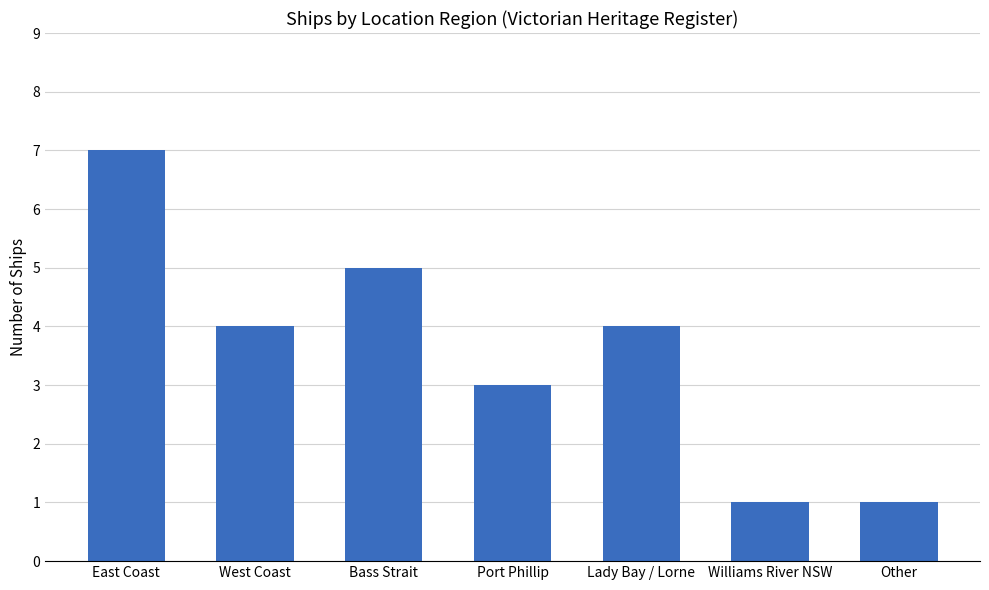

What is the maximum value shown in the chart?

7